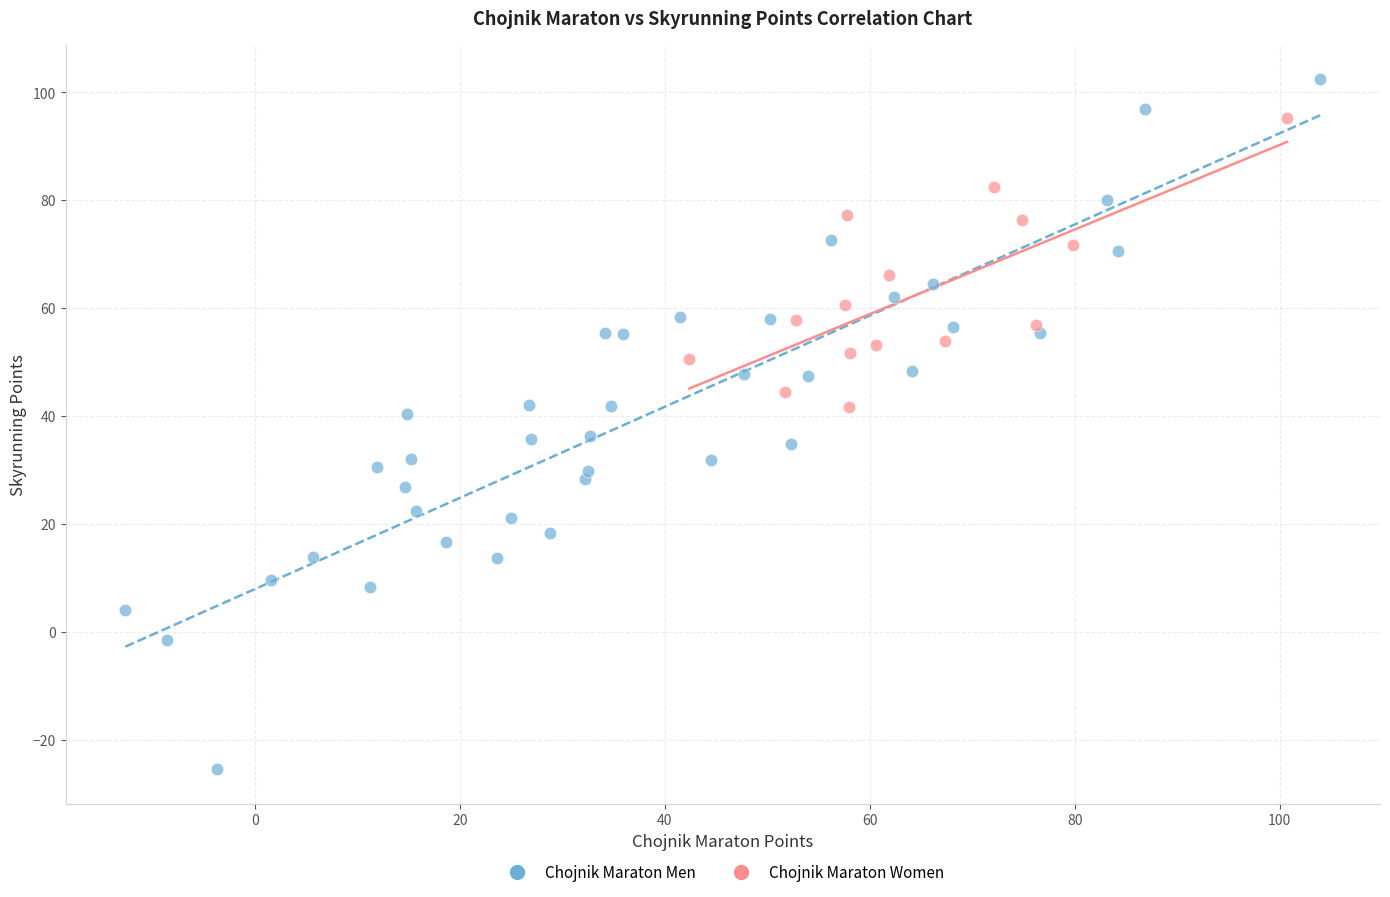

Which series reaches the minimum Y coordinate?

Chojnik Maraton Men